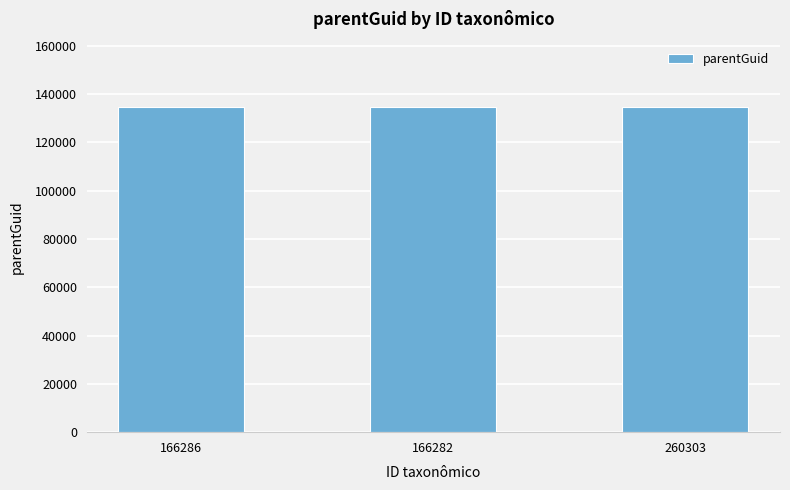

What is the sum of the values at 166286 and 260303?

269374